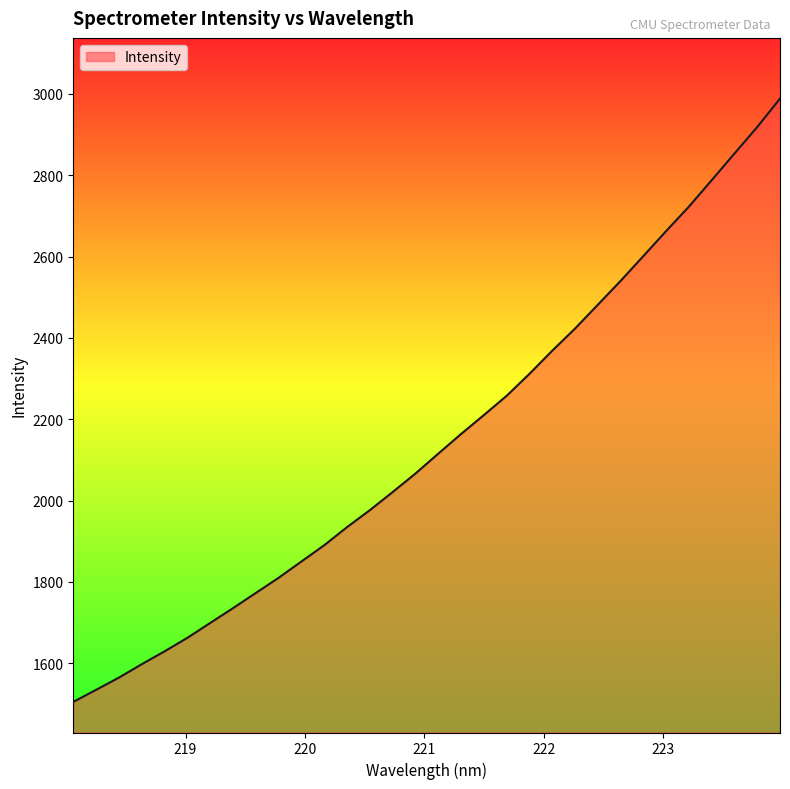

How many values exceed 2115?

16